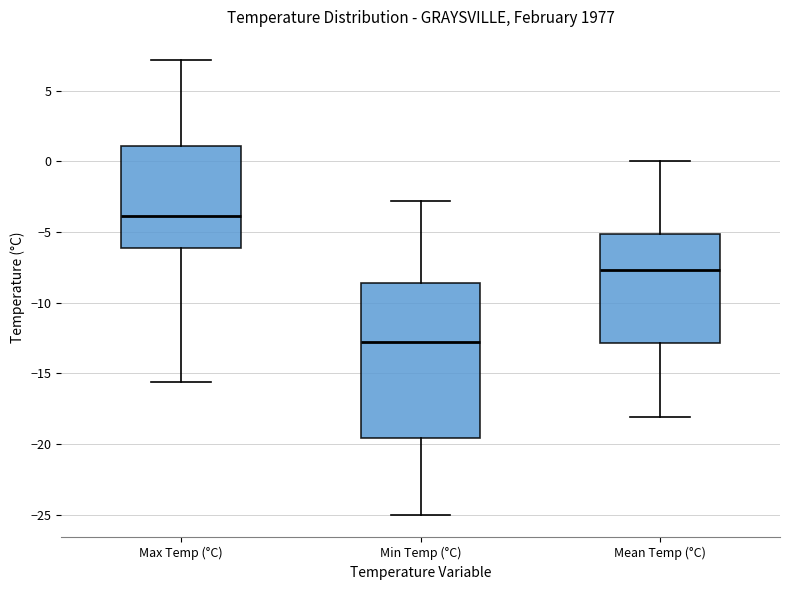

Where is the upper edge of the box for Min Temp (°C) on the y-axis? The values are not printed on the chart, so give them approximately, as read against the axis.

-8.5